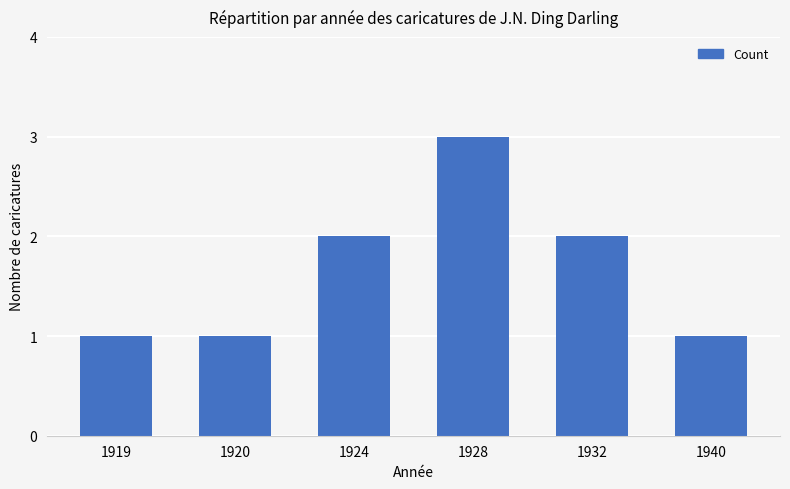

Between 1924 and 1928, which is larger?

1928